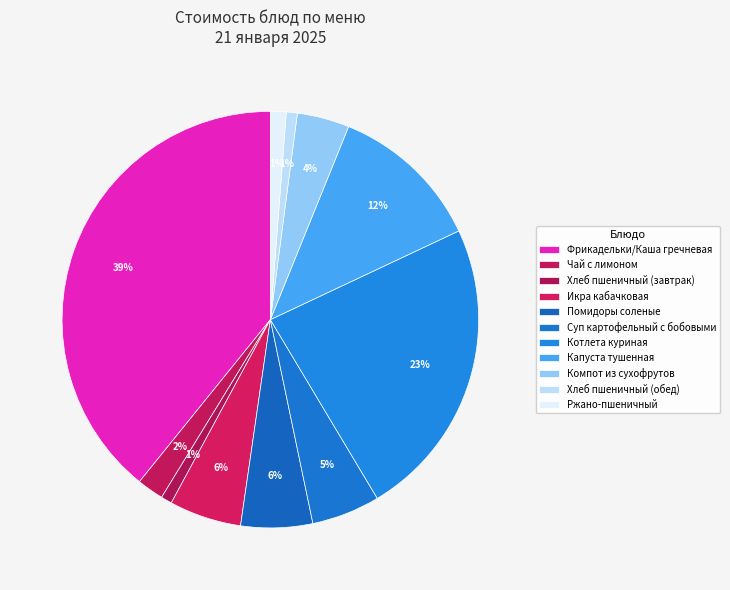

How many slices are in this pie chart?

11